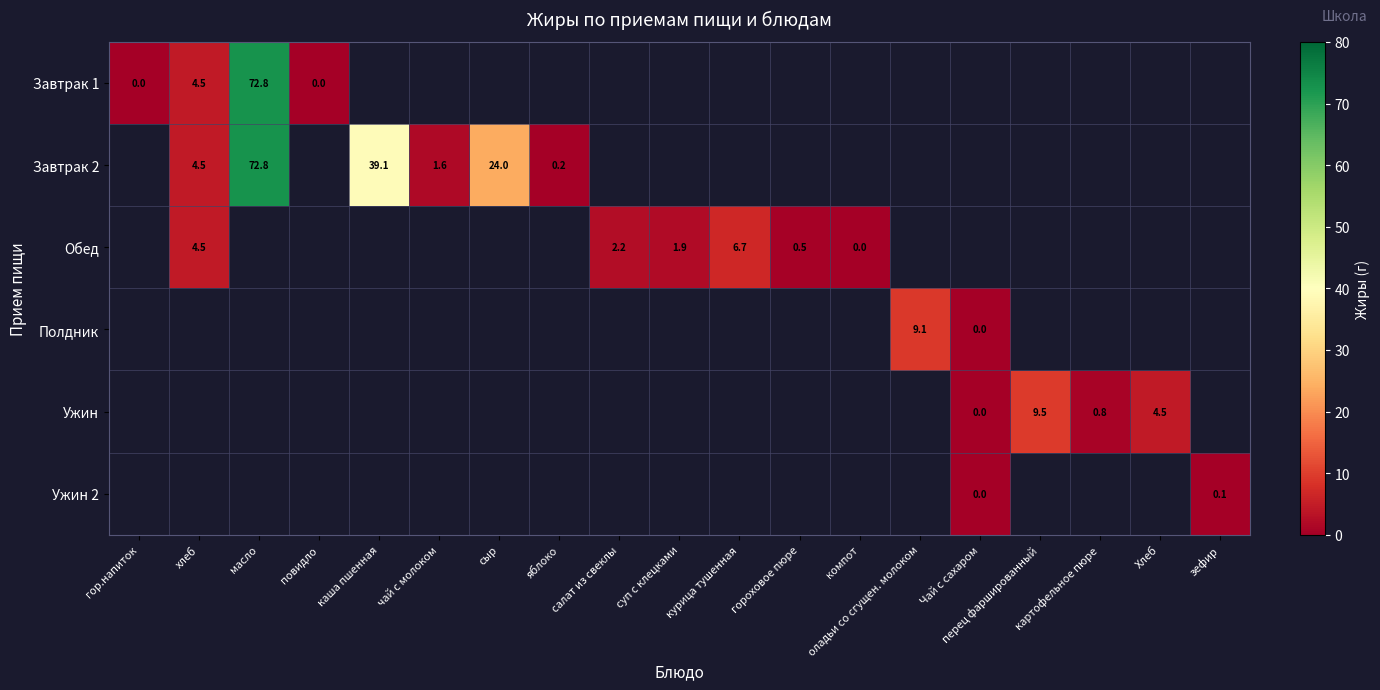

At which category does the chart reach its peak across all series?

масло